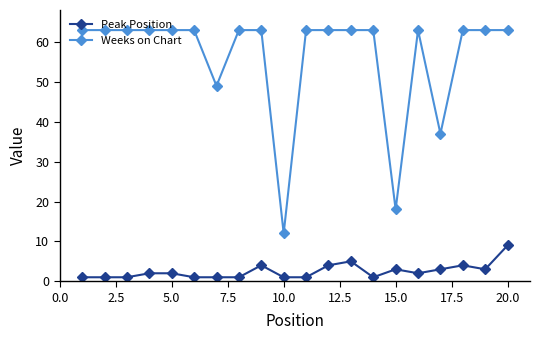

How many lines are shown in the chart?

2